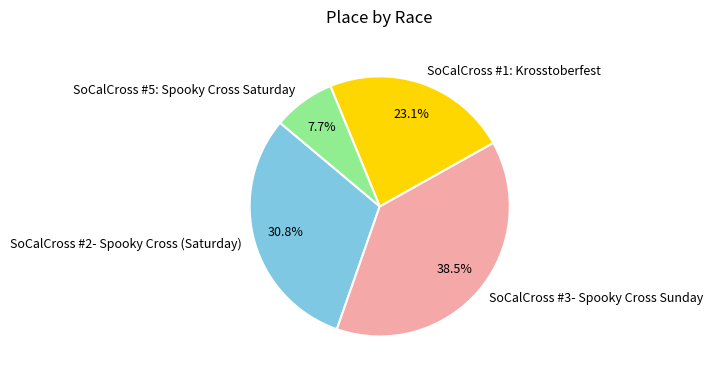

Between SoCalCross #2- Spooky Cross (Saturday) and SoCalCross #5: Spooky Cross Saturday, which is larger?

SoCalCross #2- Spooky Cross (Saturday)